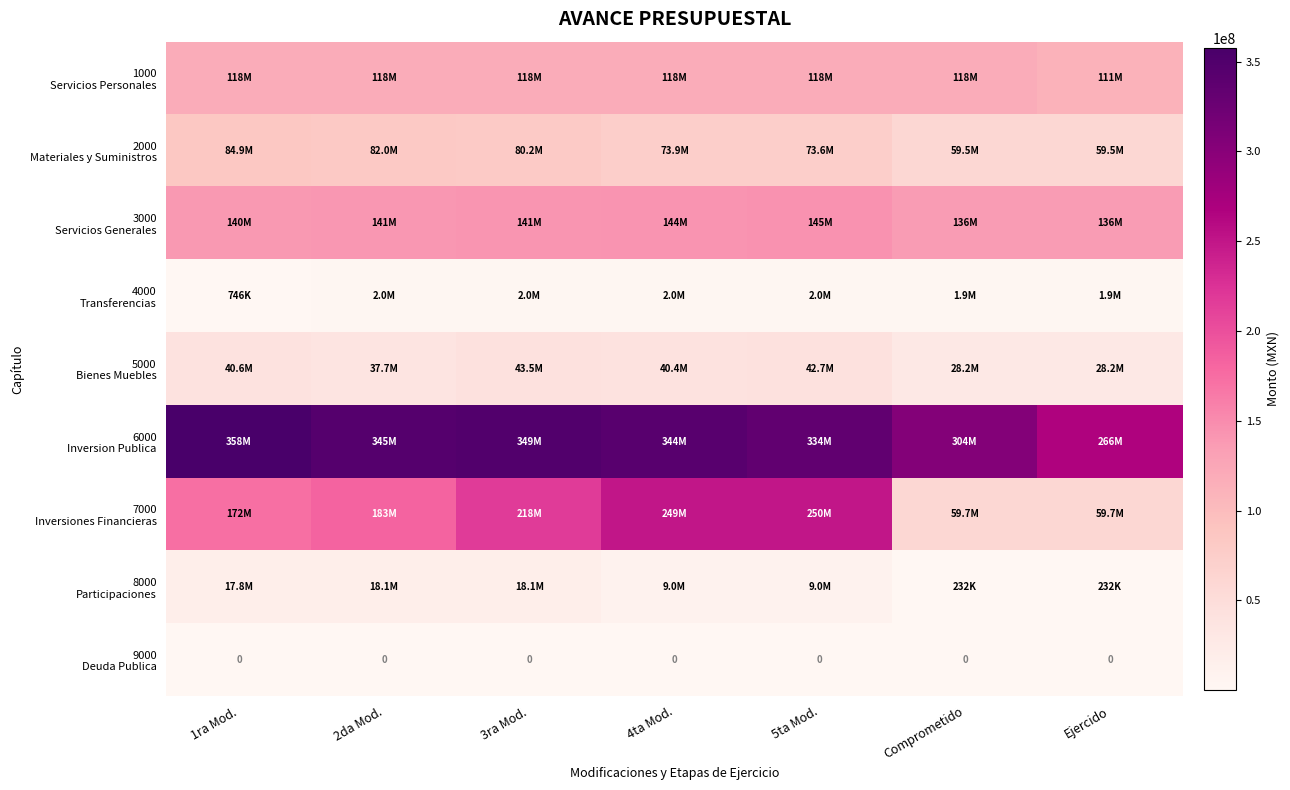

At which category is the sum across all series the highest?

4ta Mod.